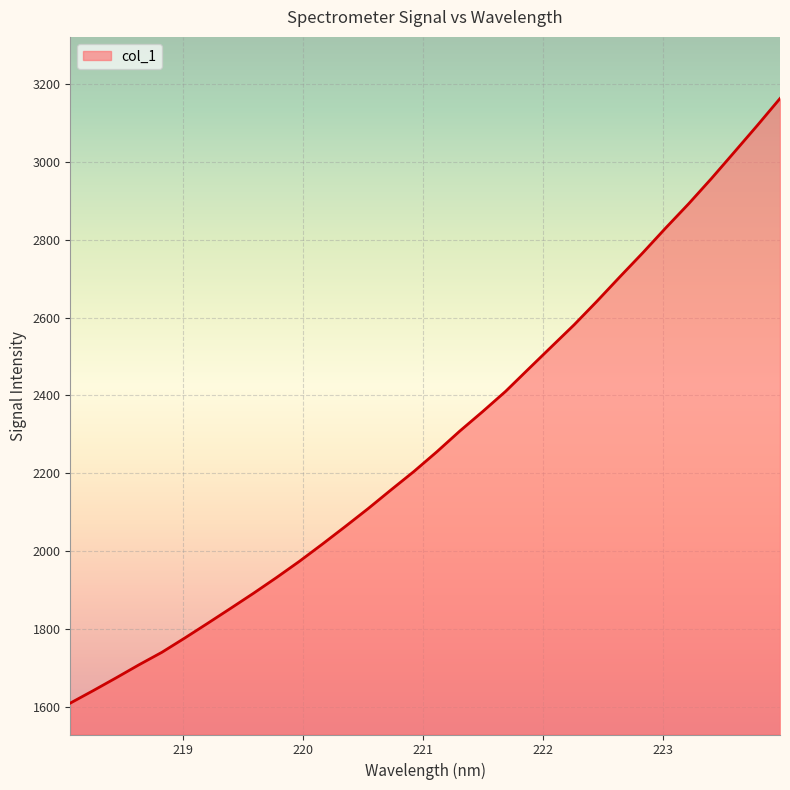

What is the greatest value displayed?

3161.8